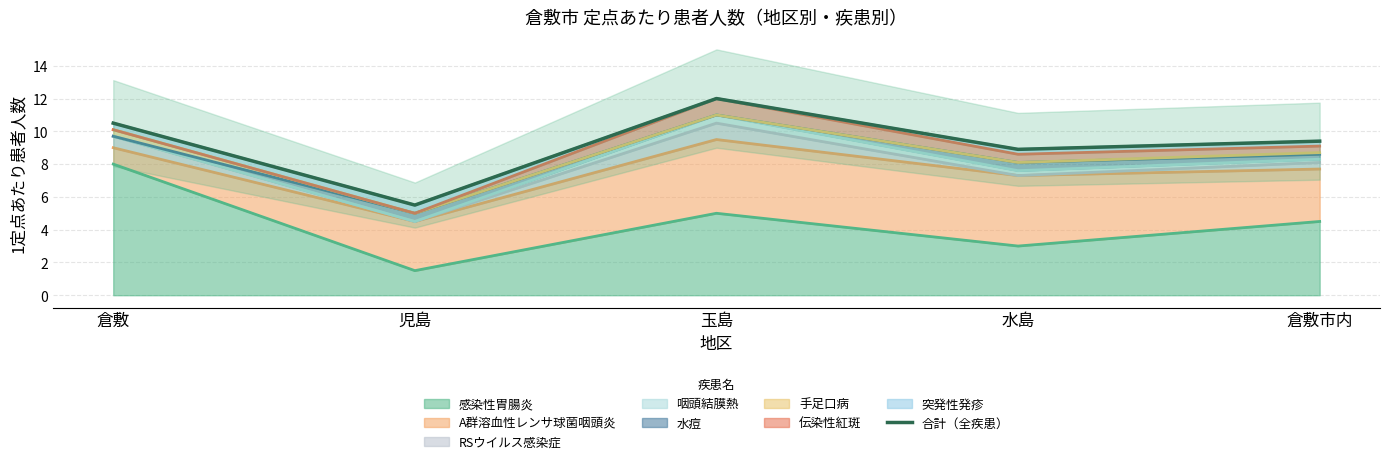

What is the difference between the values at 倉敷市内 and 倉敷?

1.1